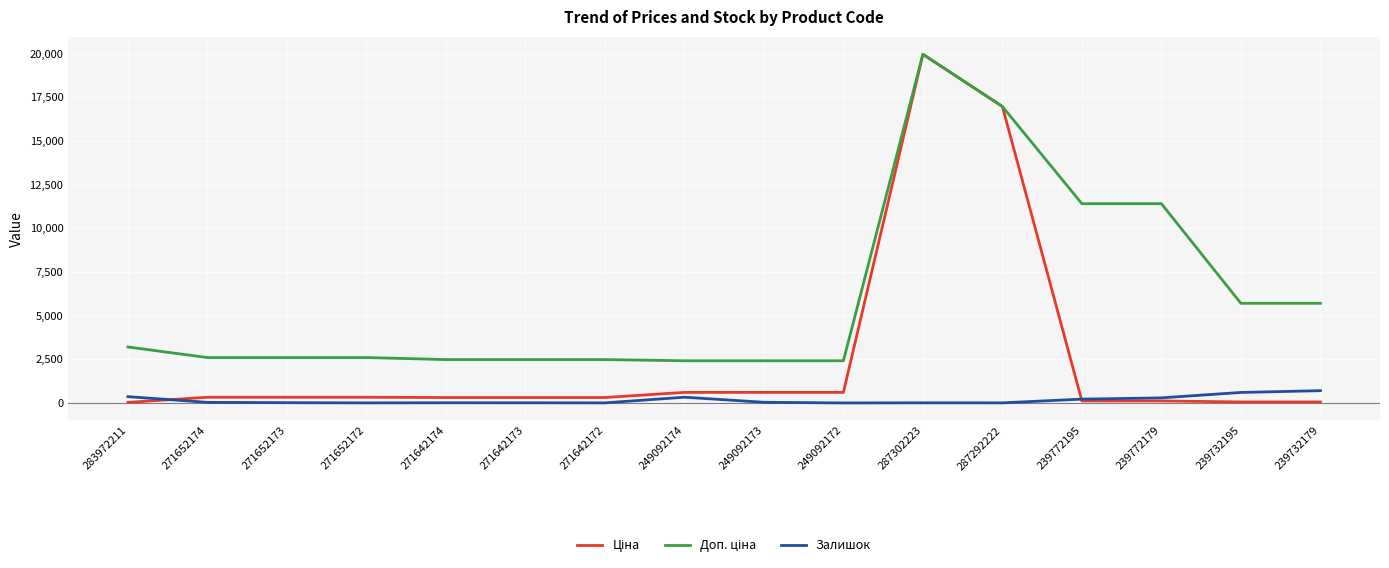

True or false: Залишок has a value of 601.0 at 239732195.

True